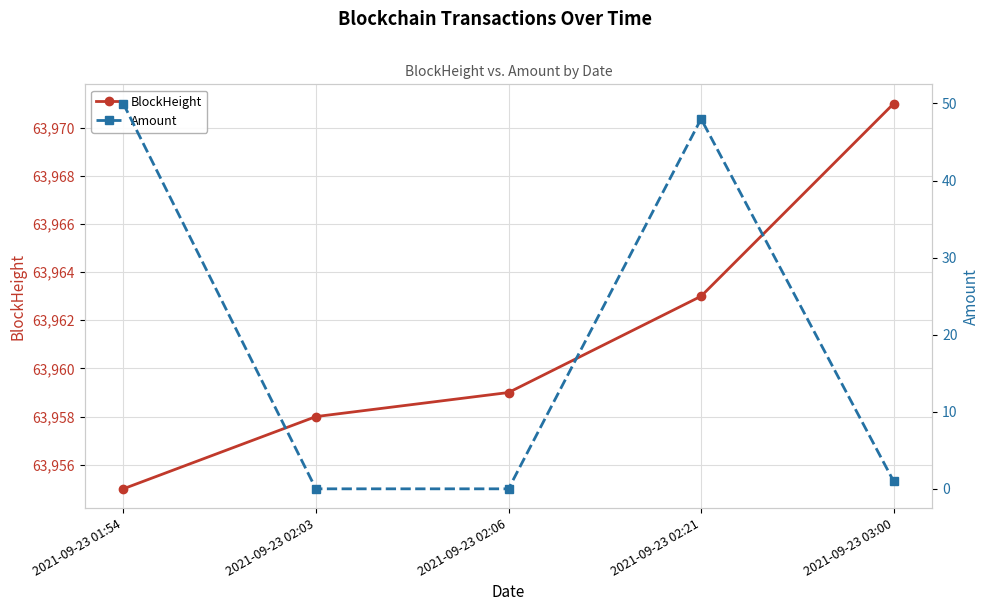

Reading right to left, what are all the values shown in this chart?

BlockHeight: 63971.0	63963.0	63959.0	63958.0	63955.0
Amount: 1.0	48.0	0.0	0.0	50.0